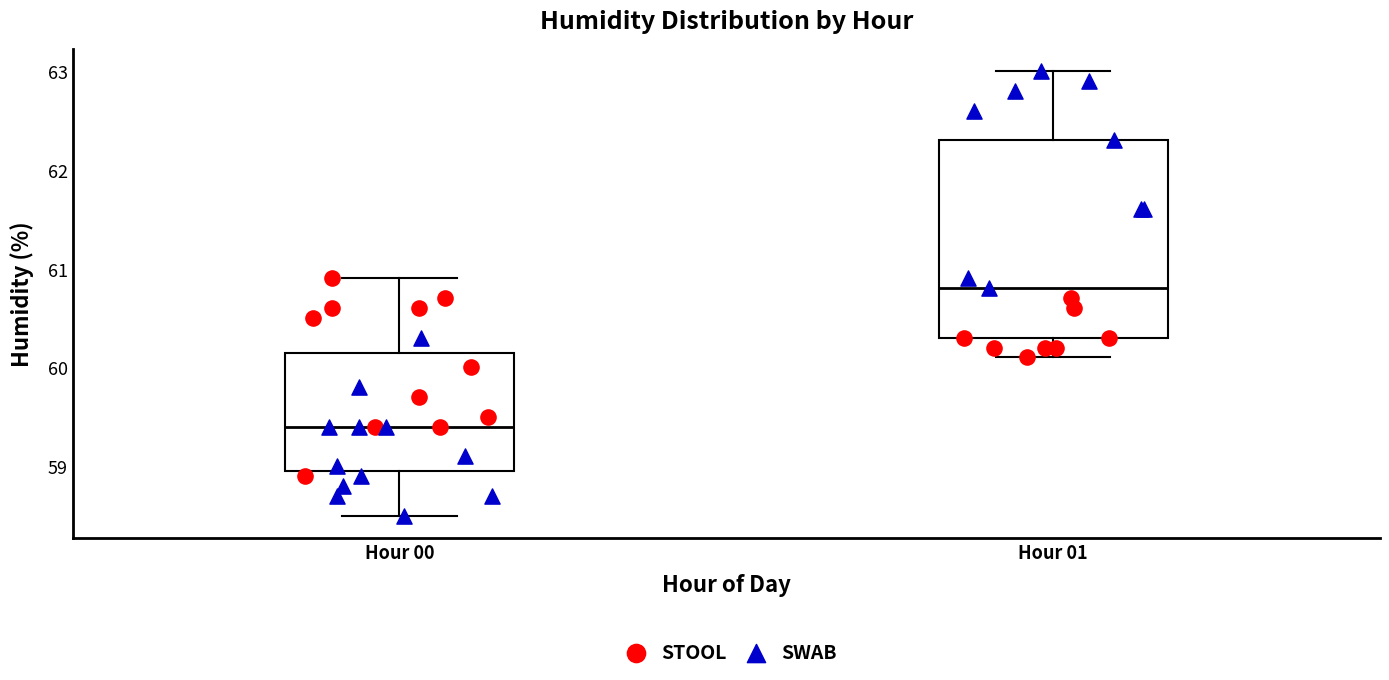

Which box is the tallest, from its lower edge to its upper edge?

Hour 01